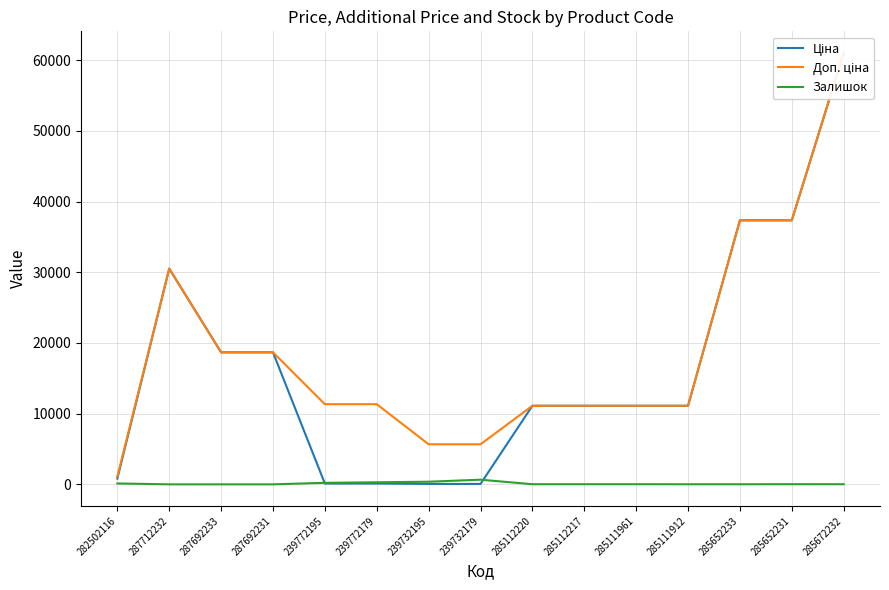

What is the difference between the maximum and minimum values in the Ціна series?

60968.0